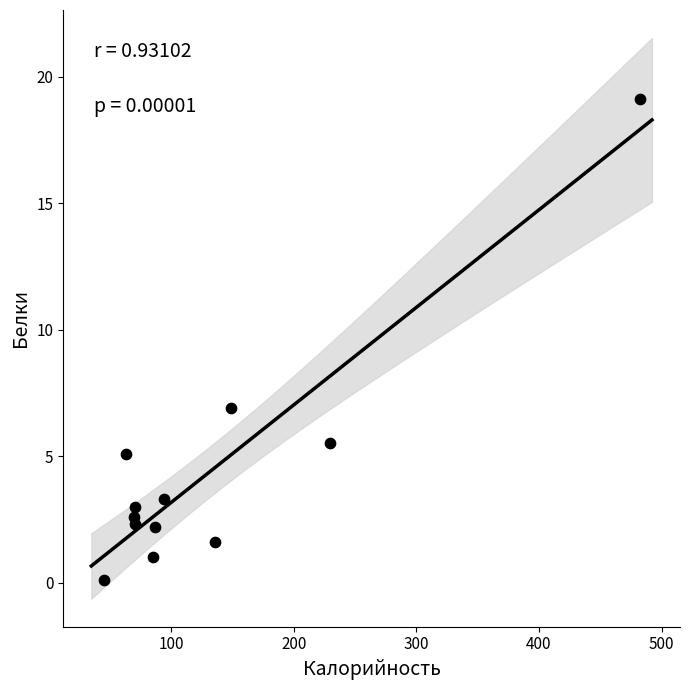

What Y value in the scatter plot is closest to 9?

6.9